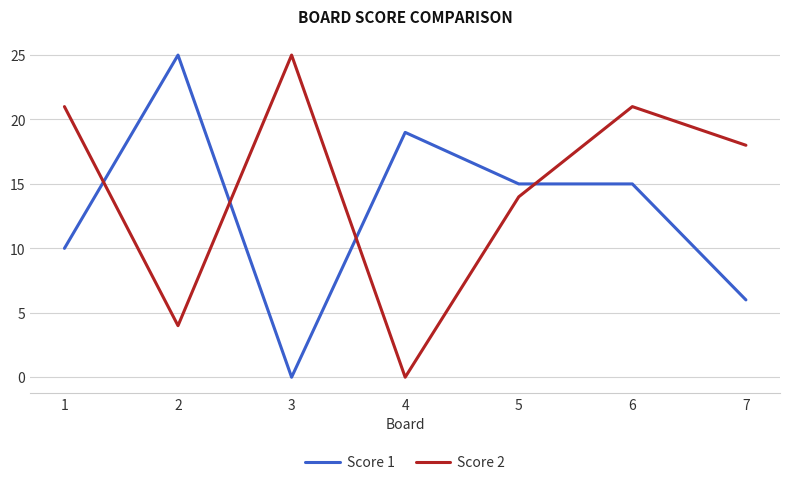

How many interior local peaks does the Score 2 series have?

2